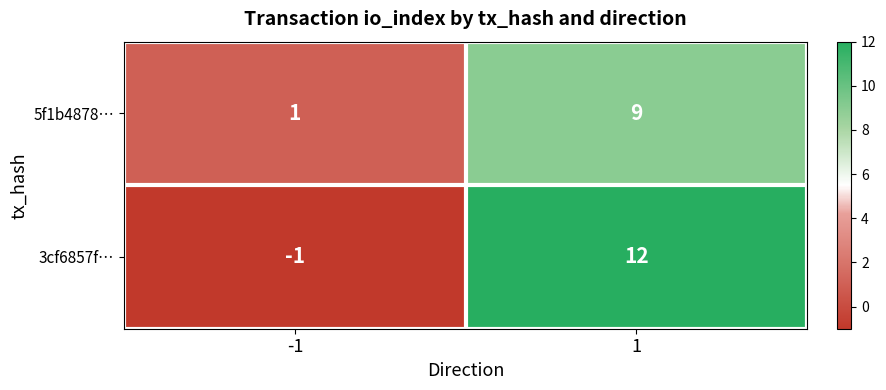

At 1, list the series in order from largest to smallest.

3cf6857f…, 5f1b4878…